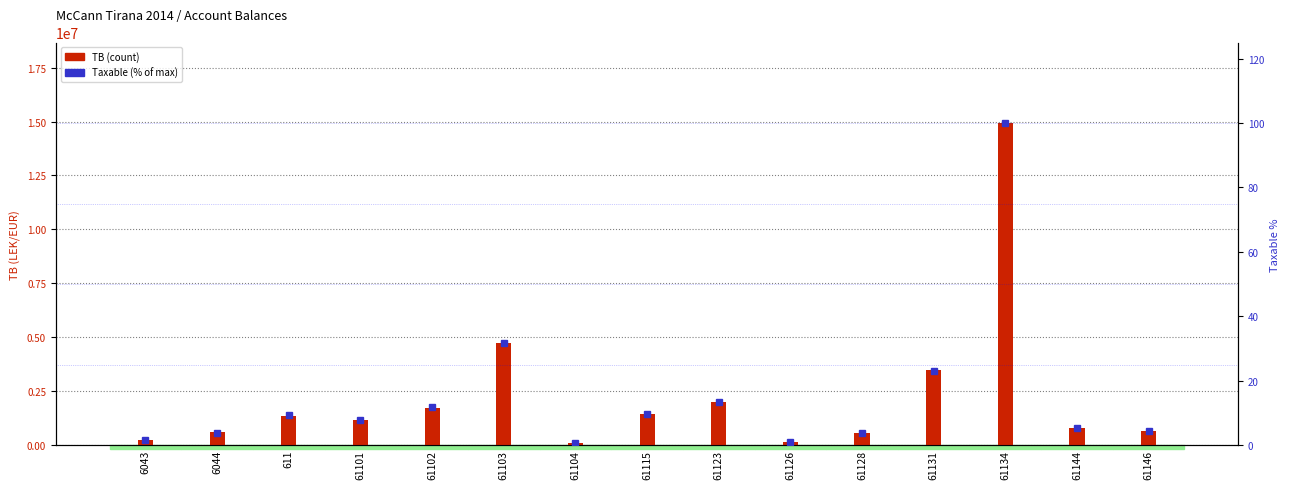

Which series has the largest total across all categories?

TB